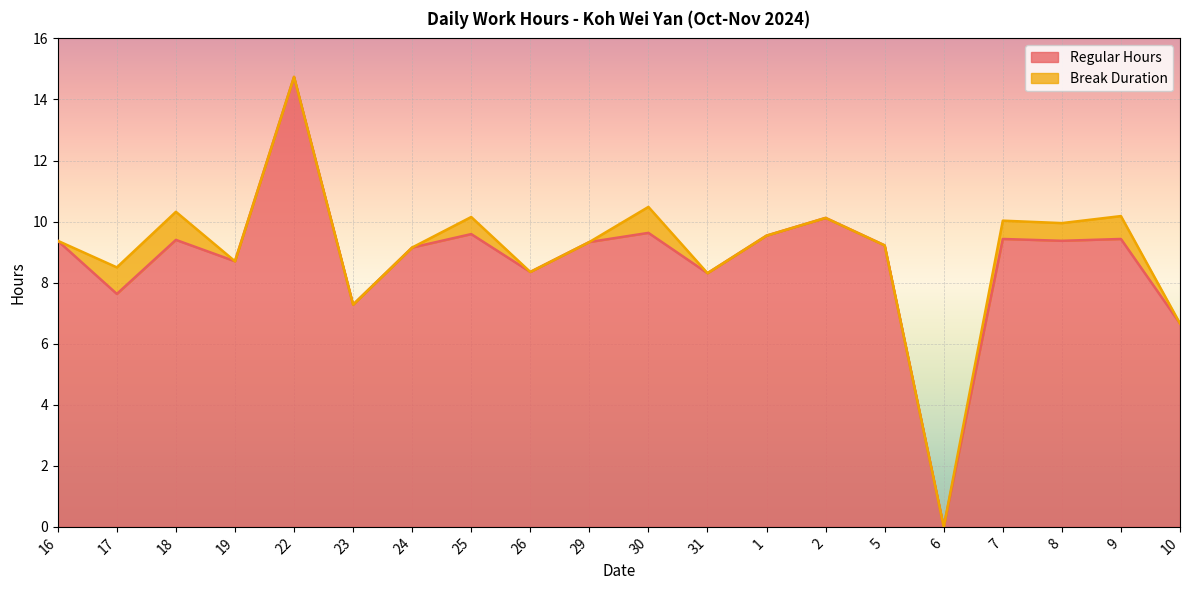

Rank the categories by value from lowest to highest.

6, 10, 23, 17, 31, 26, 19, 24, 5, 29, 16, 8, 18, 7, 9, 1, 25, 30, 2, 22